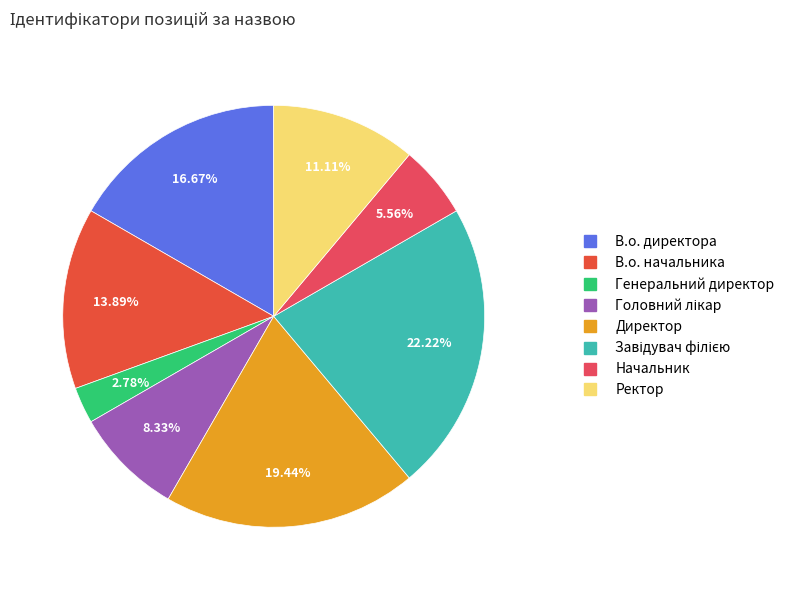

How many segments does this pie chart have?

8